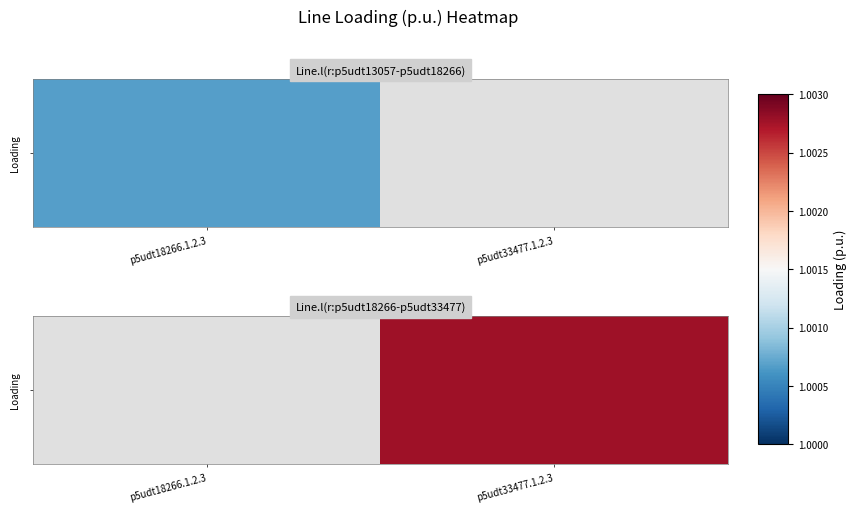

Rank the categories by value from highest to lowest.

p5udt33477.1.2.3, p5udt18266.1.2.3